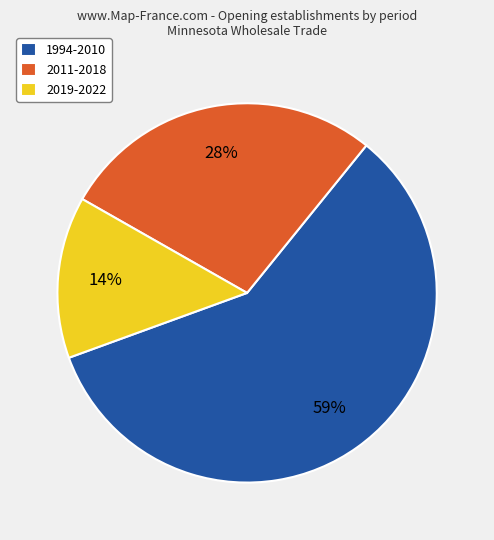

To the nearest percent, what percentage of the pie is 2019-2022?

14%